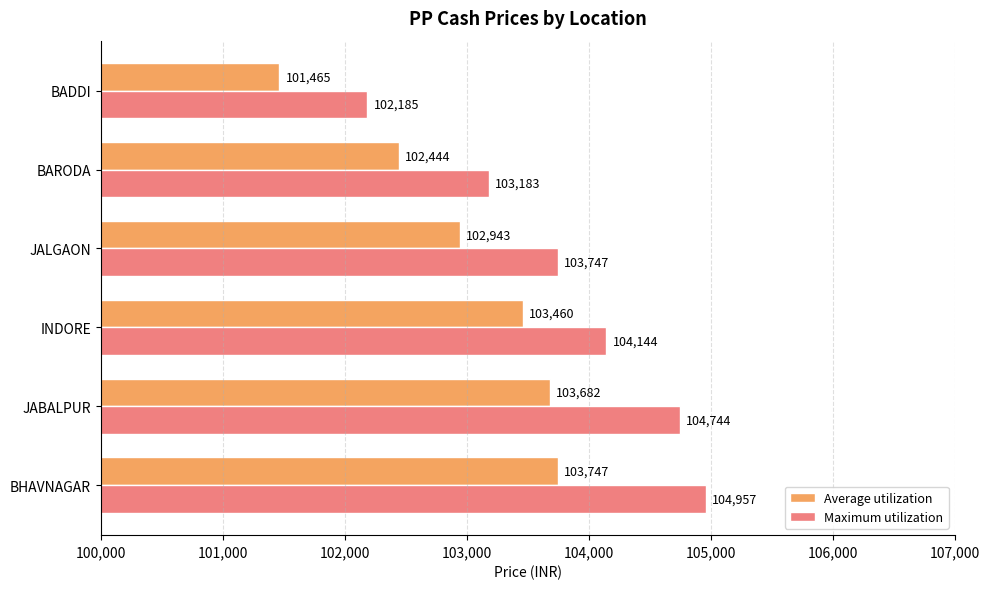

What is the difference between the maximum and minimum values in the Maximum utilization series?

2772